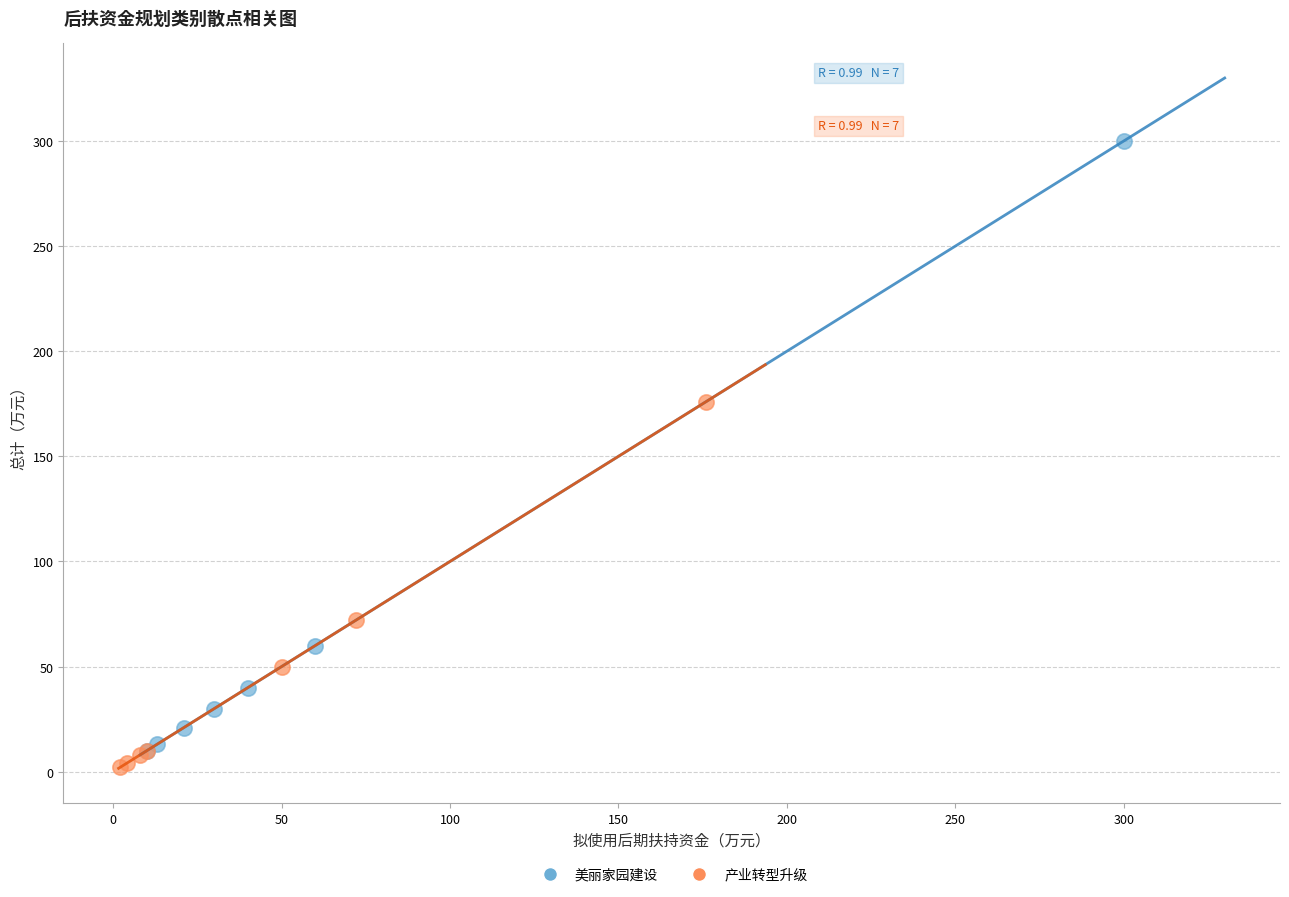

Which series has the largest Y range (max minus min)?

美丽家园建设